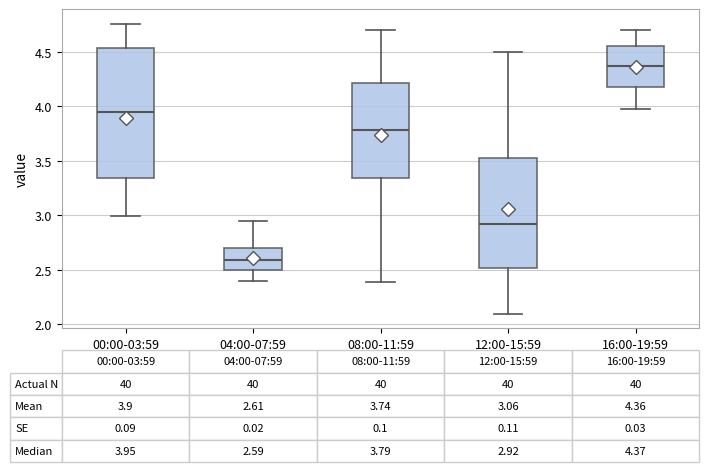

Which box has the highest median line?

16:00-19:59